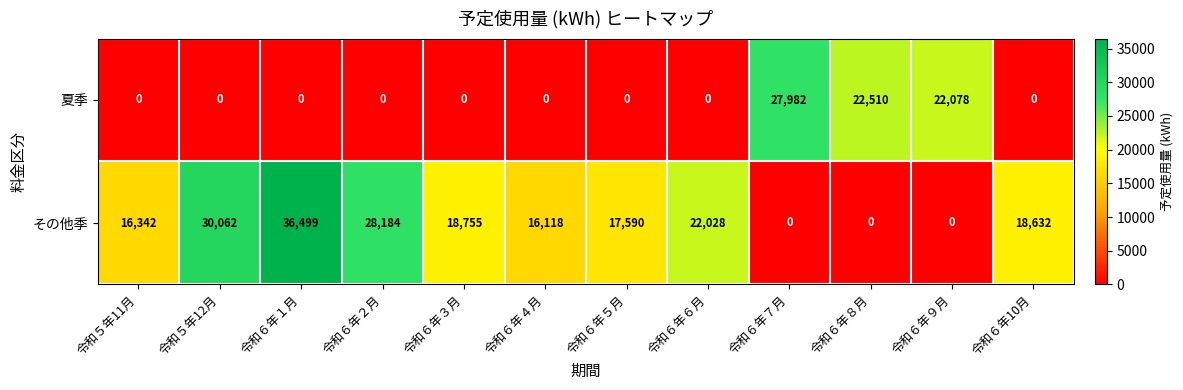

Rank the series by their average value, from highest to lowest.

その他季, 夏季